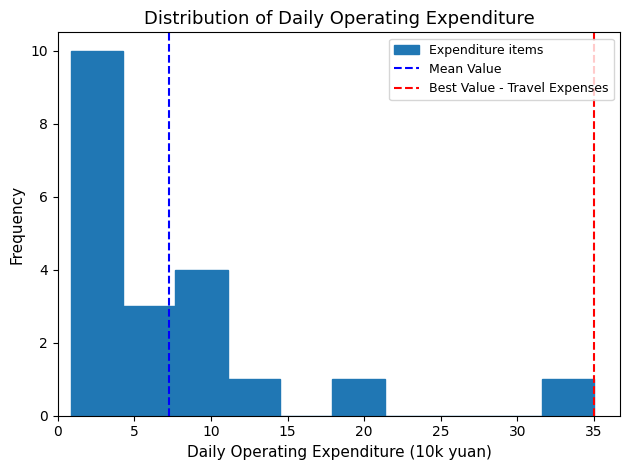

Reading left to right, transcribe this chart: for each bar, give the range it covers on the x-axis and its height. Neither the bar edges nor the heights are printed on the chart, so give them approximately, as read against the axes.

1.0 to 4.5: 10
4.5 to 7.5: 3
7.5 to 11.0: 4
11.0 to 14.5: 1
14.5 to 18.0: 0
18.0 to 21.5: 1
21.5 to 25.0: 0
25.0 to 28.0: 0
28.0 to 31.5: 0
31.5 to 35.0: 1